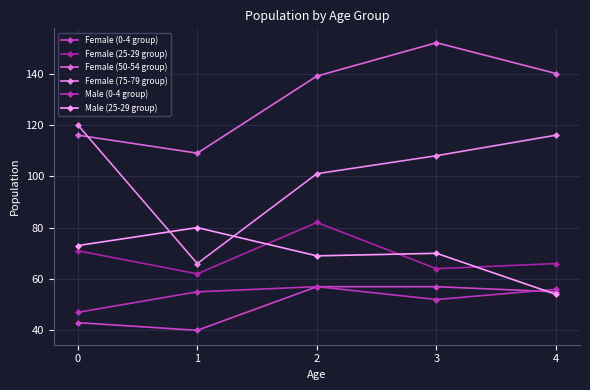

What is the sum of the Female (25-29 group) values at 0 and 2?

153